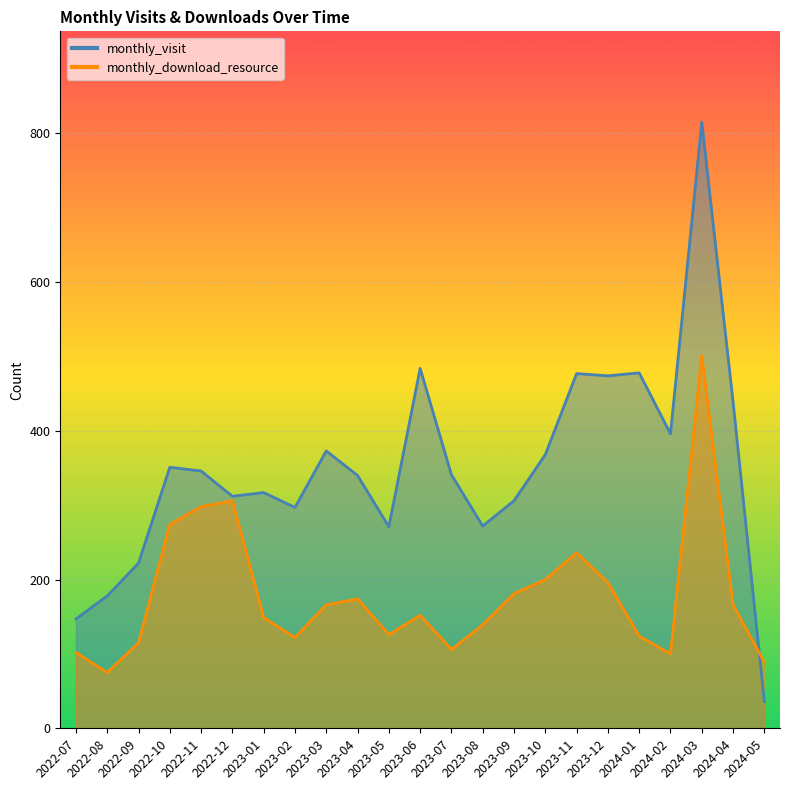

Rank the categories by monthly_download_resource value from lowest to highest.

2022-08, 2024-05, 2024-02, 2022-07, 2023-07, 2022-09, 2023-02, 2024-01, 2023-05, 2023-08, 2023-01, 2023-06, 2023-03, 2024-04, 2023-04, 2023-09, 2023-12, 2023-10, 2023-11, 2022-10, 2022-11, 2022-12, 2024-03